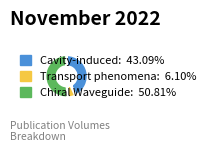

Does any single category account for the majority?

Yes